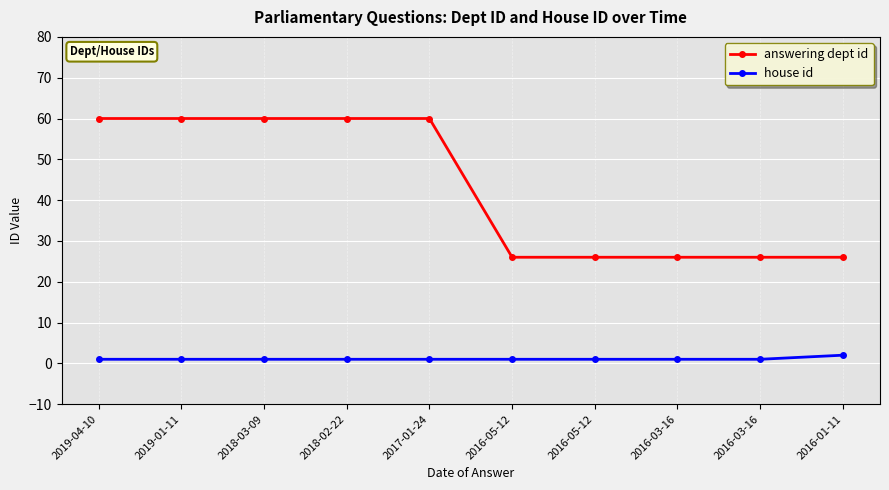

The value of answering dept id at 2018-03-09 is 86. True or false?

False